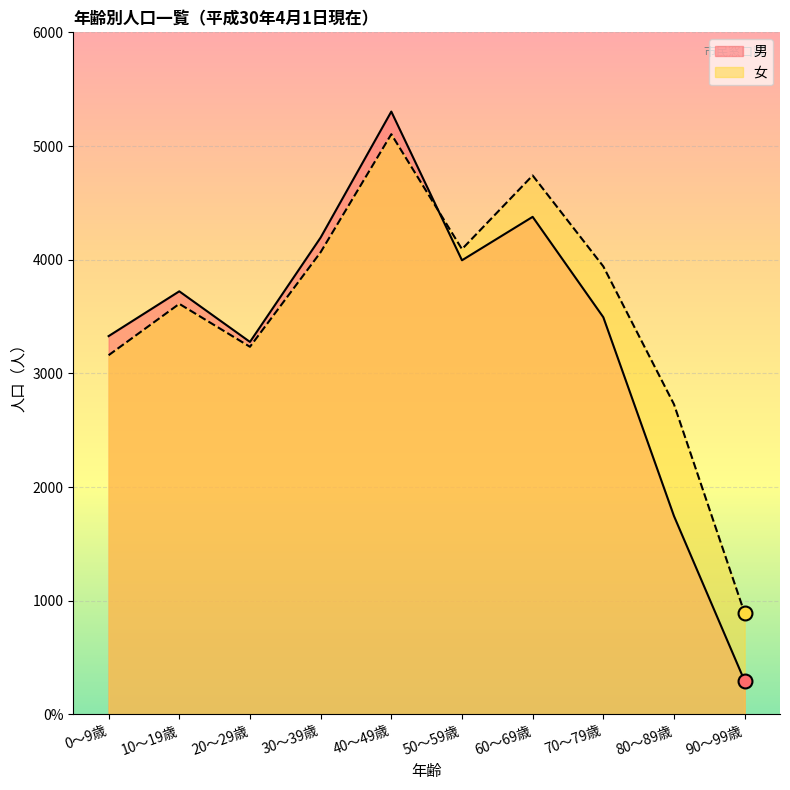

Which series has the widest spread of values?

男